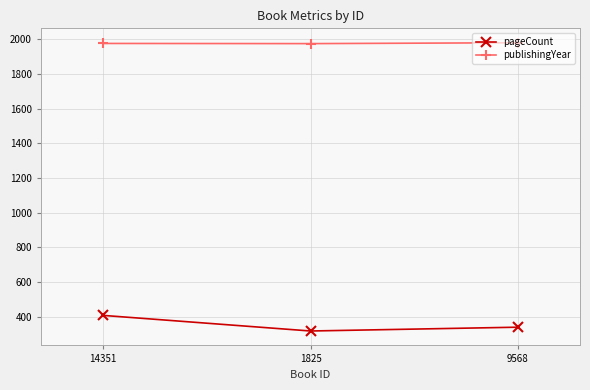

What are all the series names shown in the legend?

pageCount, publishingYear